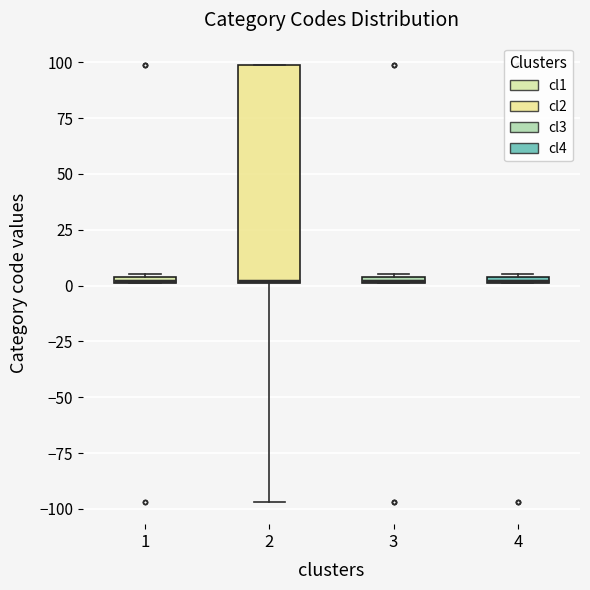

Where is the upper edge of the box at x = 1 on the y-axis? The values are not printed on the chart, so give them approximately, as read against the axis.

5